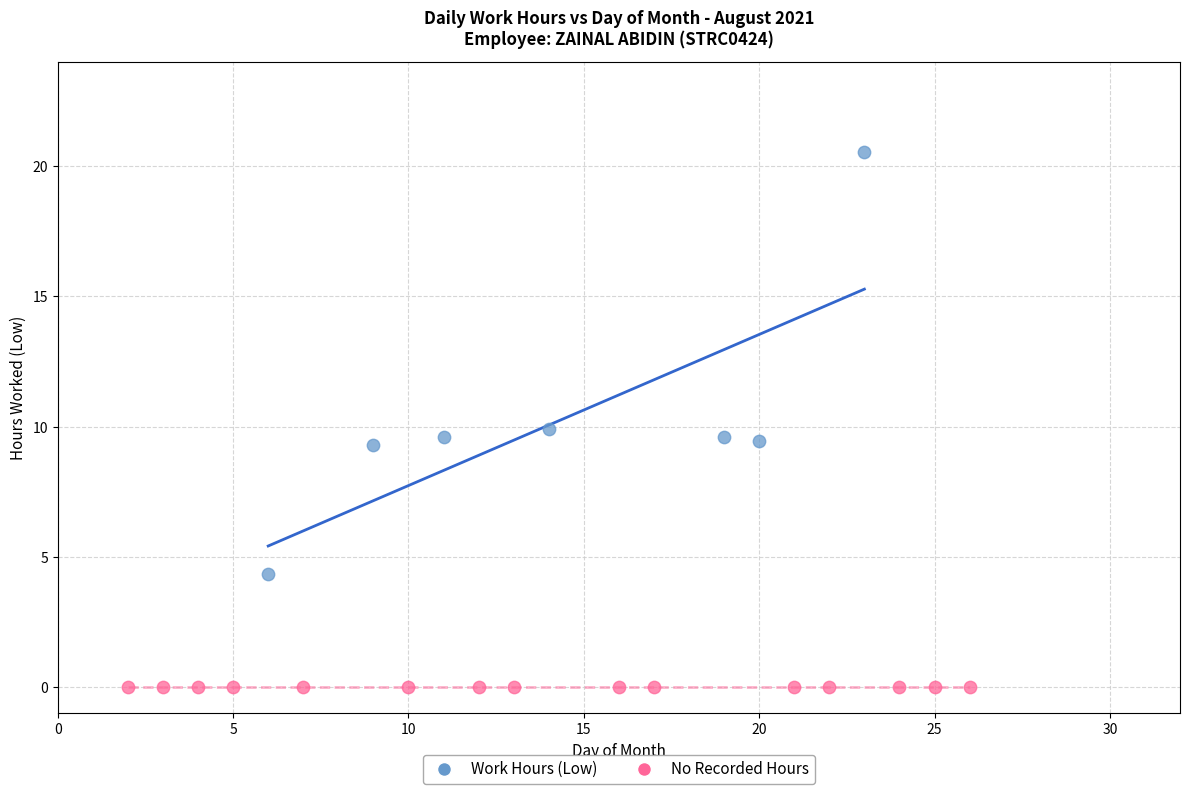

Which series reaches the maximum Y coordinate?

Work Hours (Low)